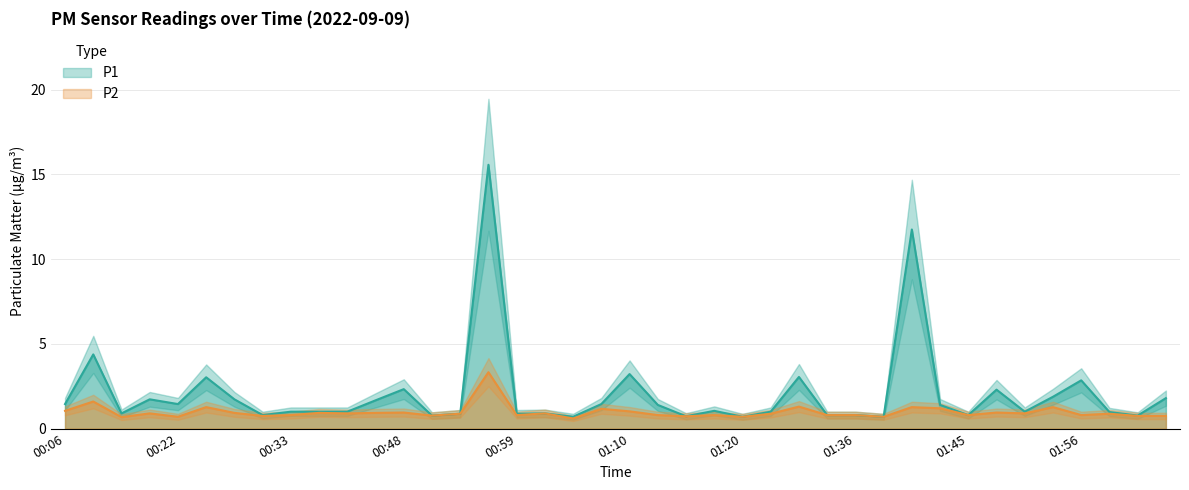

List the series in order of their overall mean, highest first.

P1, P2